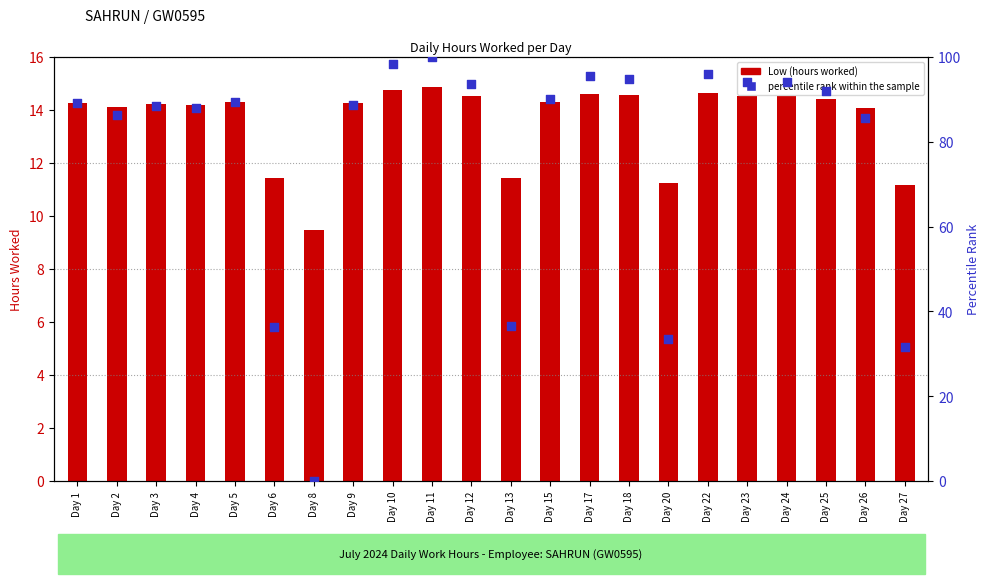

Which series has the largest Y range (max minus min)?

percentile rank within the sample